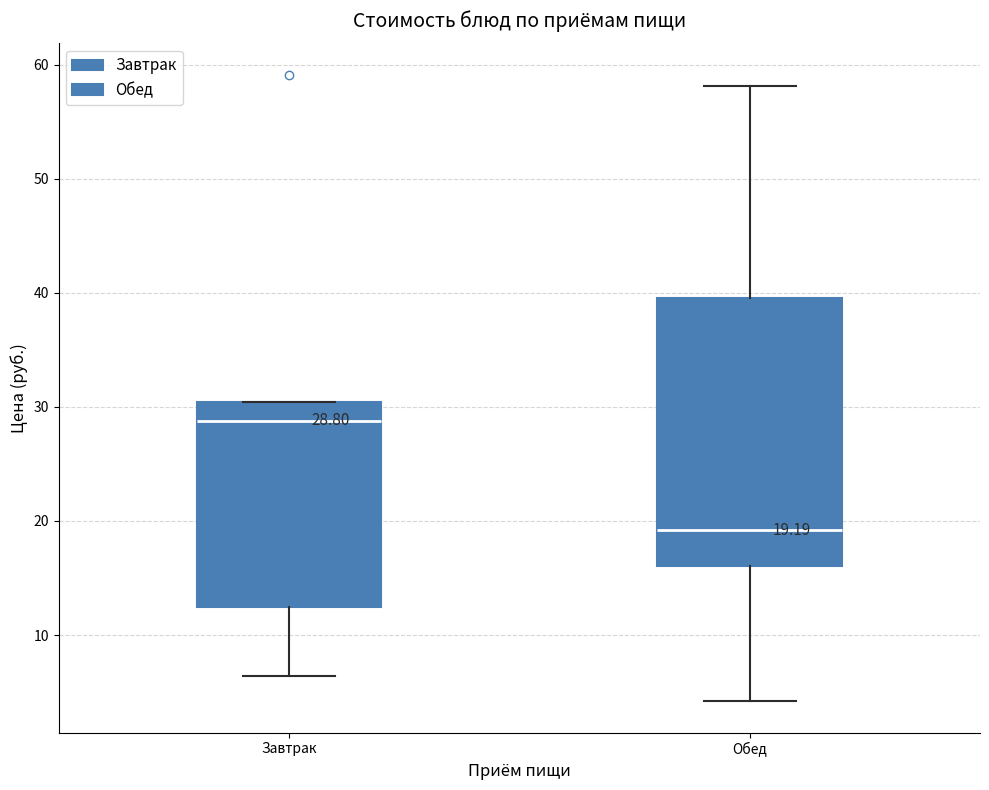

Which box has the highest median line?

Завтрак